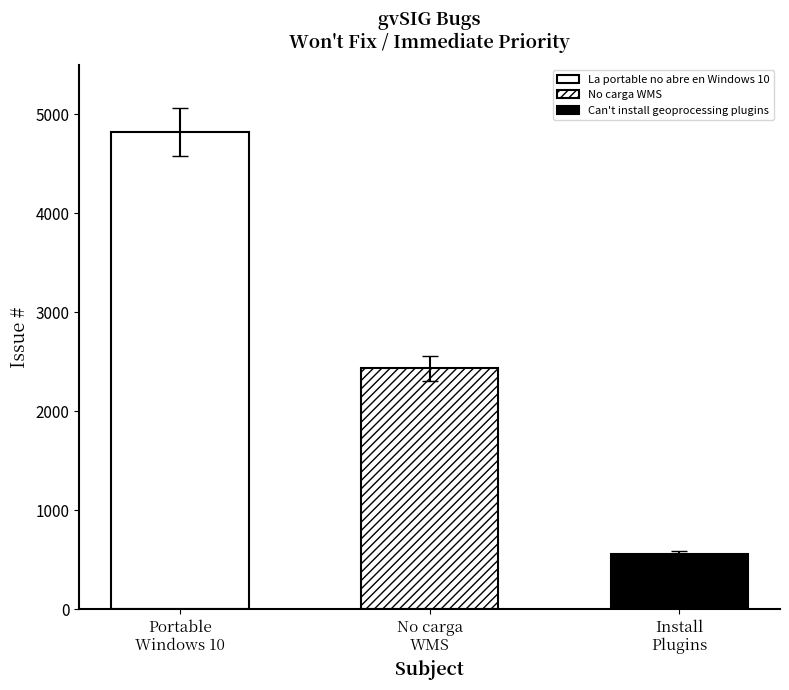

What is the change in value from La portable no abre en Windows 10 to Can't install geoprocessing plugins?

-4262